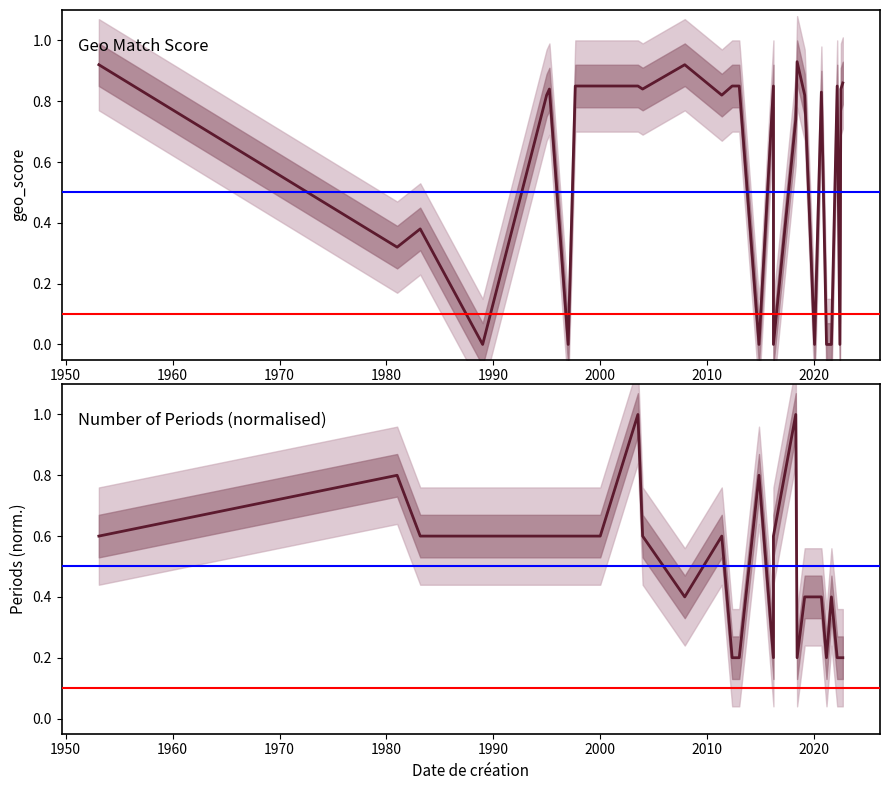

What is the label of the 8th point from the left?

2010